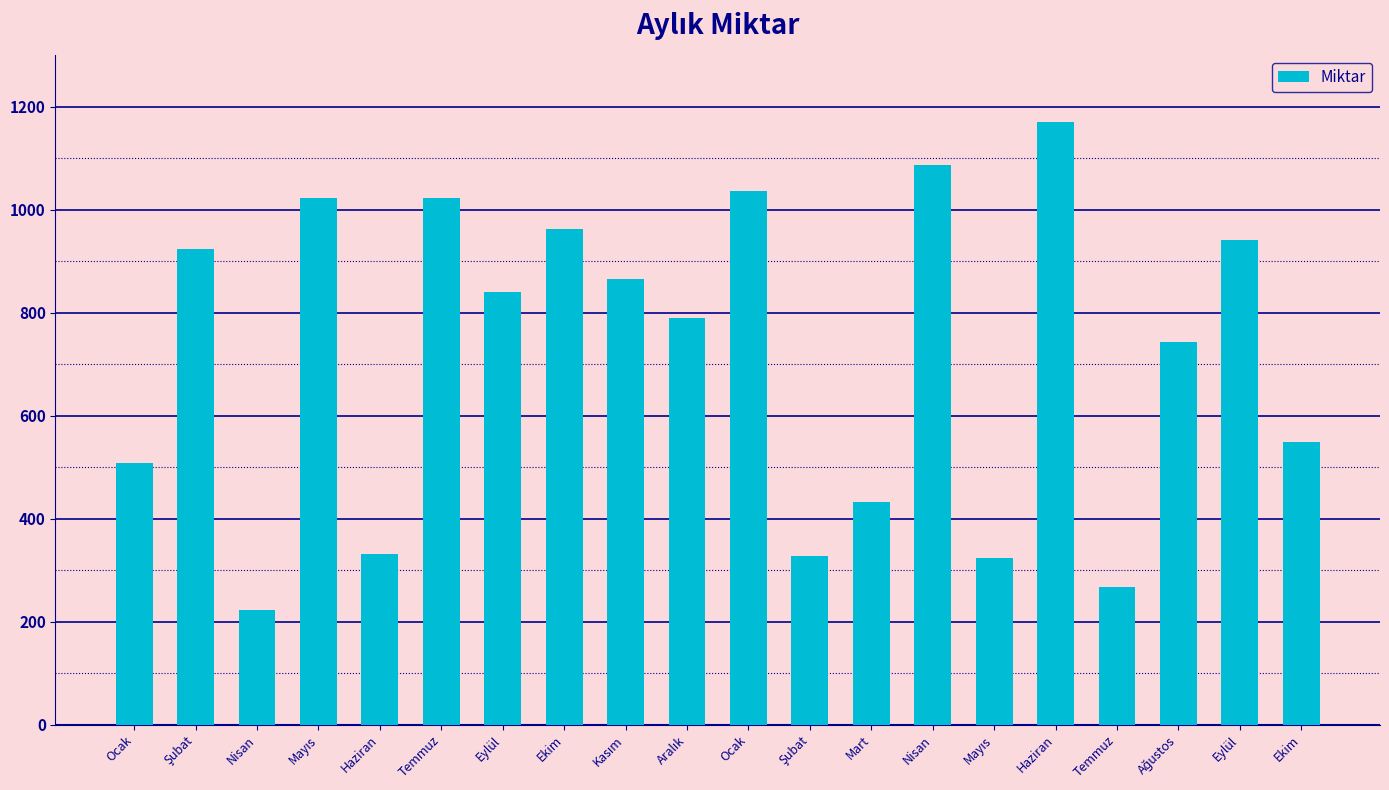

True or false: the data shows 395 at Temmuz.

False